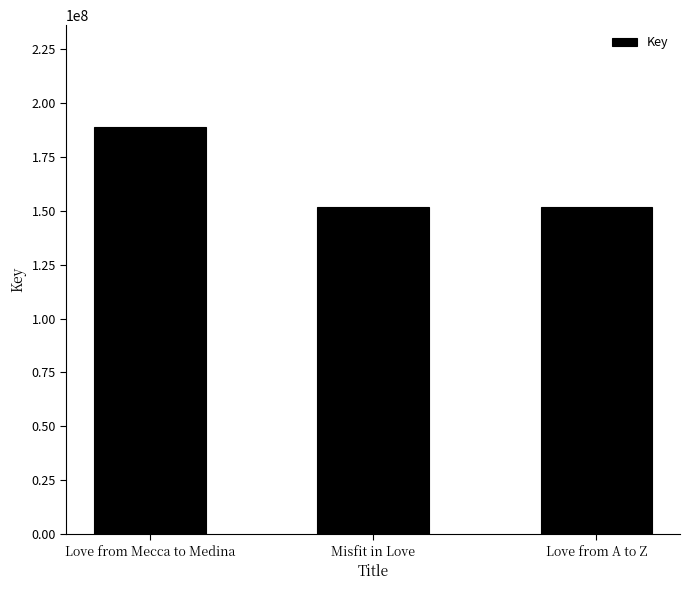

What is the sum of all values?

491747342